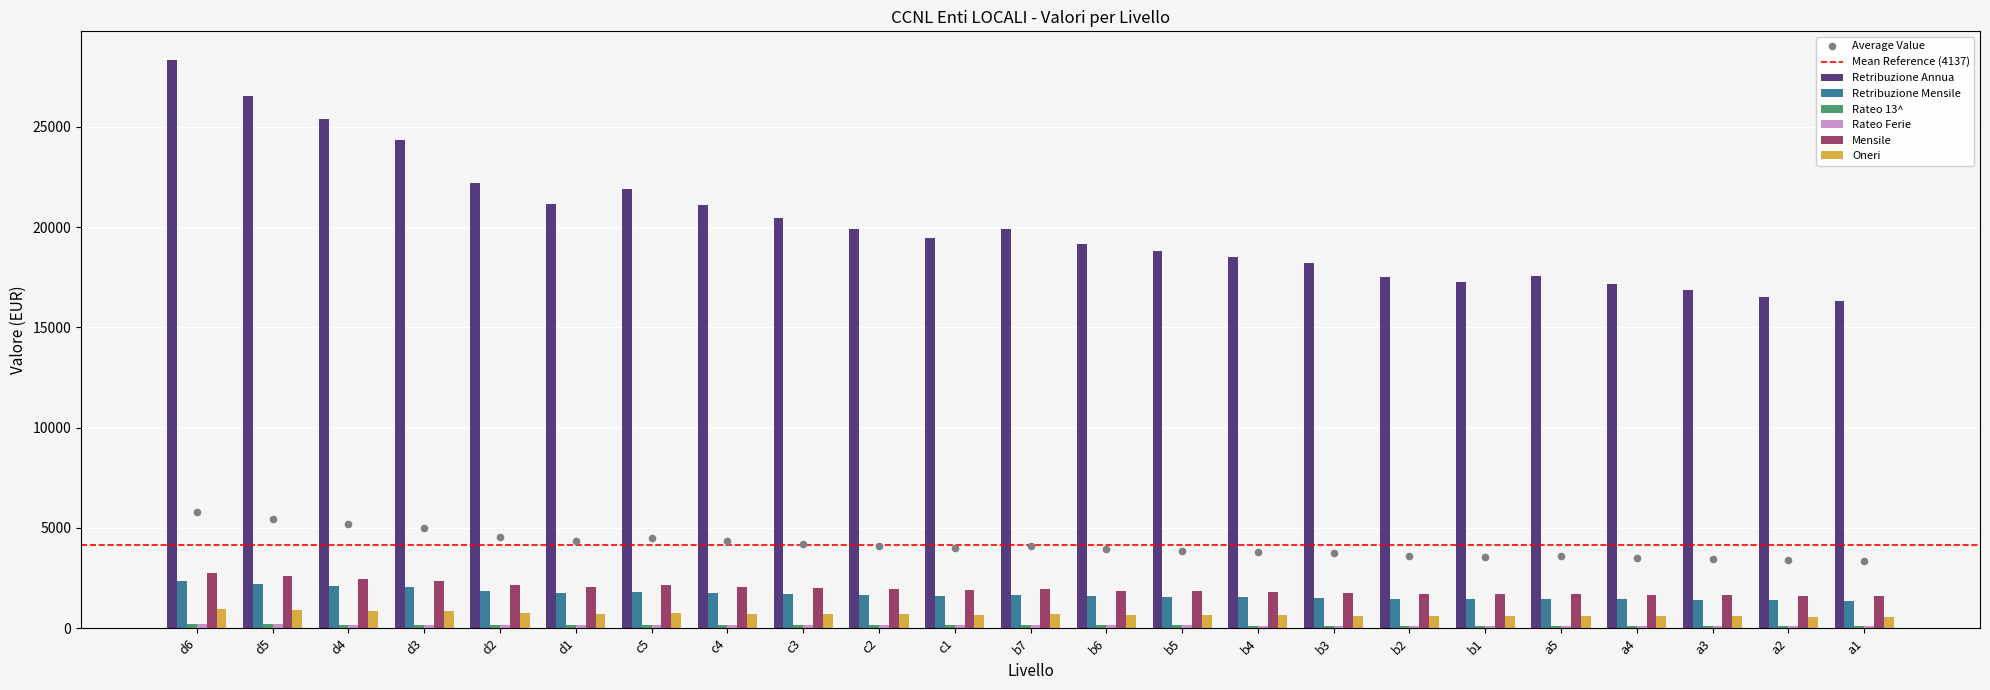

At how many categories does at least one series exceed 17339?

18